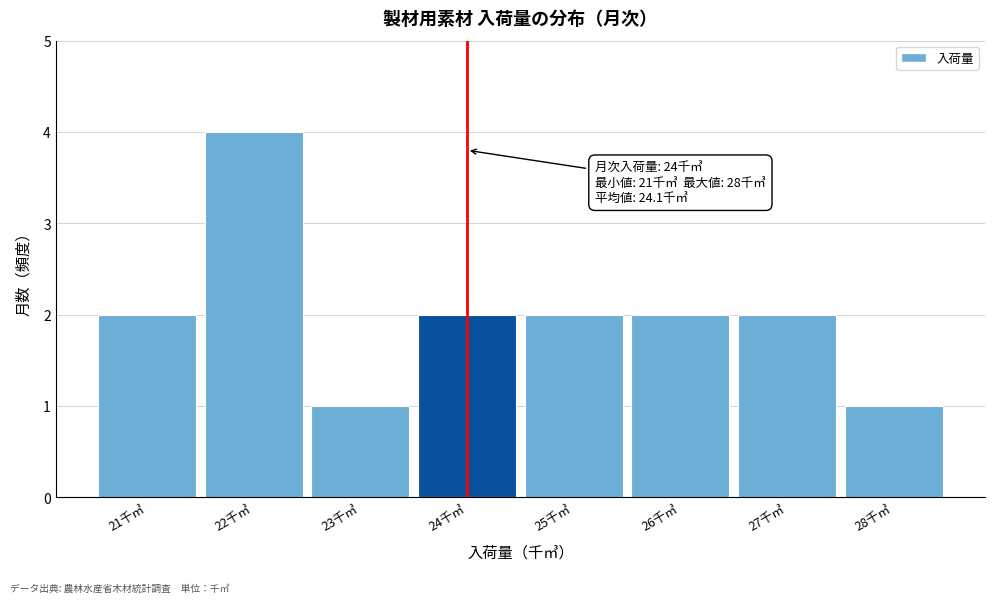

Which range on the x-axis has the tallest bar?

21.5 to 22.5